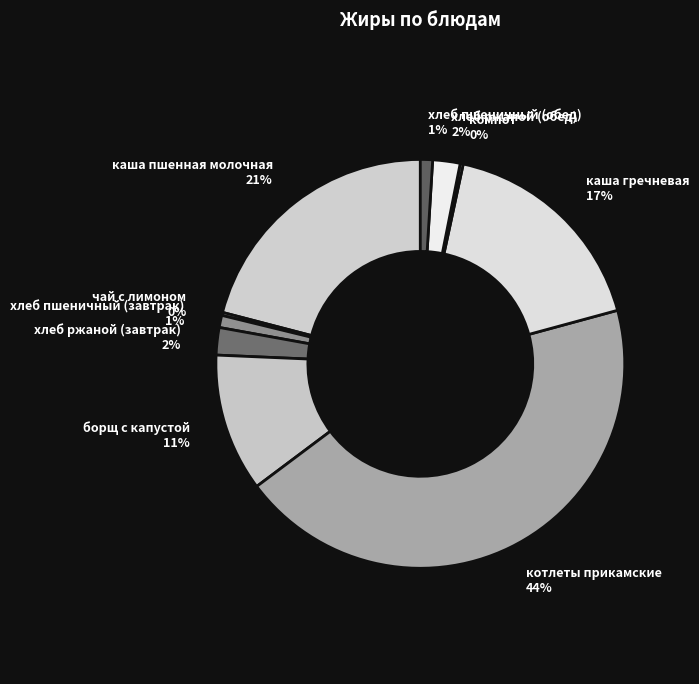

To the nearest percent, what is the average slice percentage?

10%